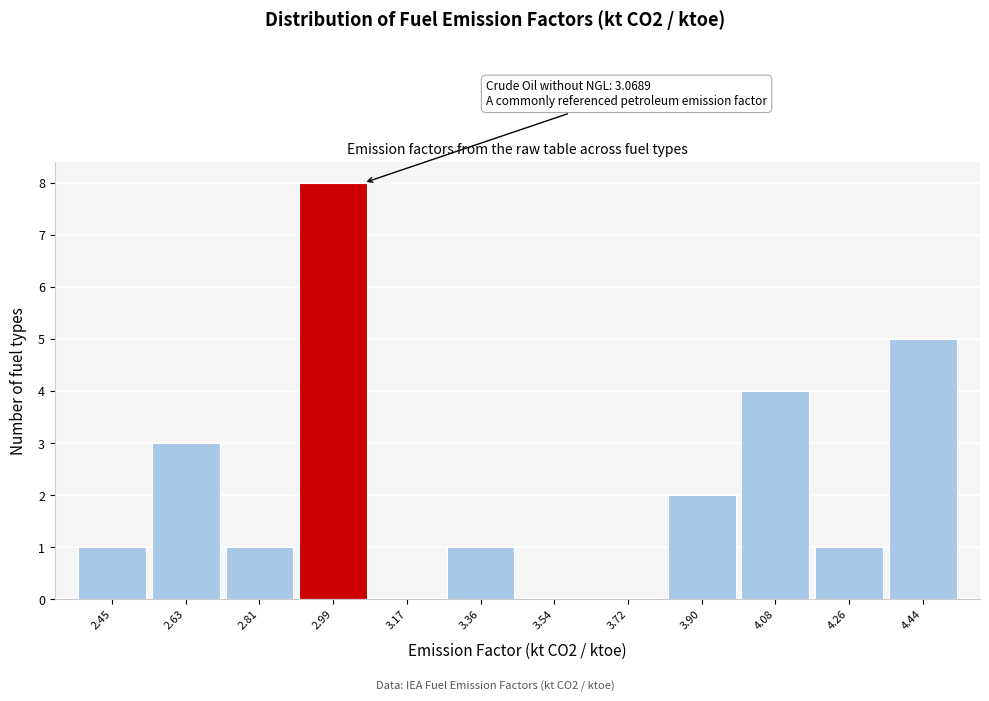

Which range on the x-axis has the tallest bar?

2.90 to 3.08